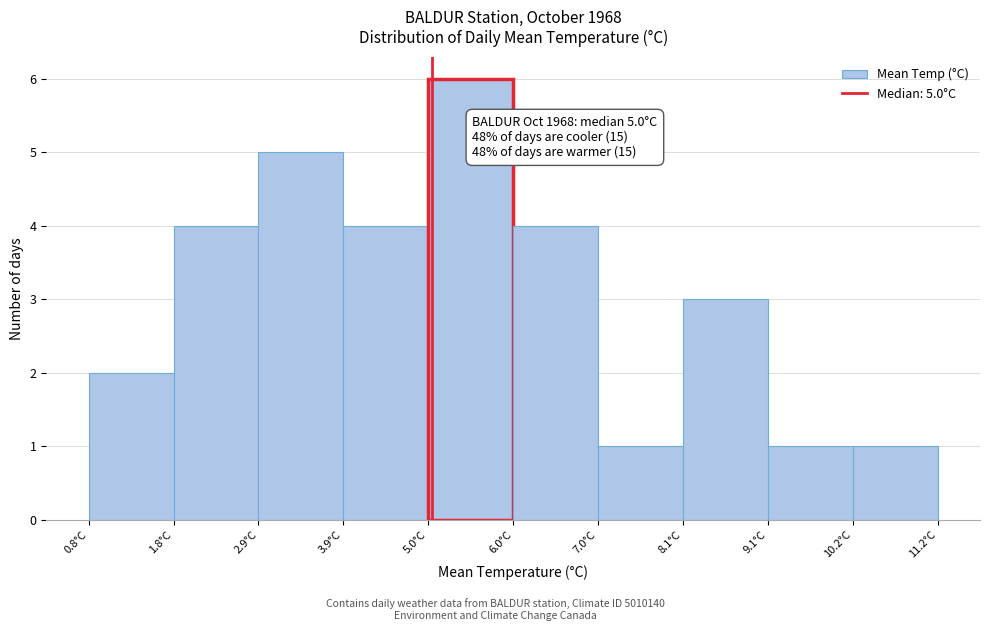

Over which range of the x-axis is the bar tallest?

4.96 to 6.00